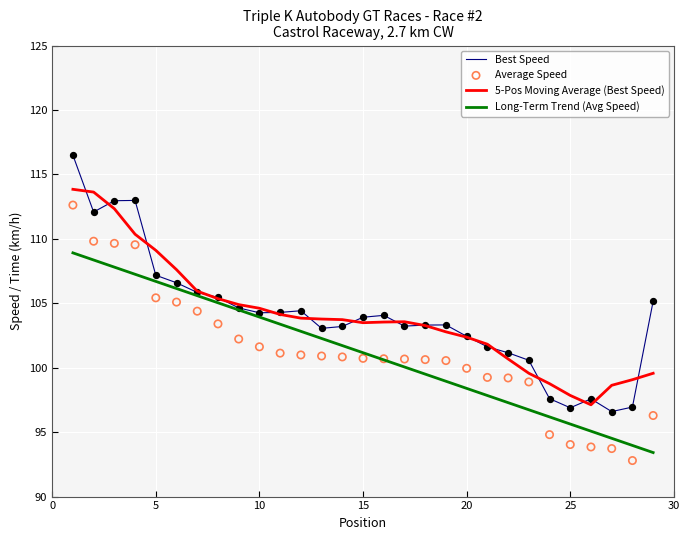

At how many categories does at least one series exceed 97?

29